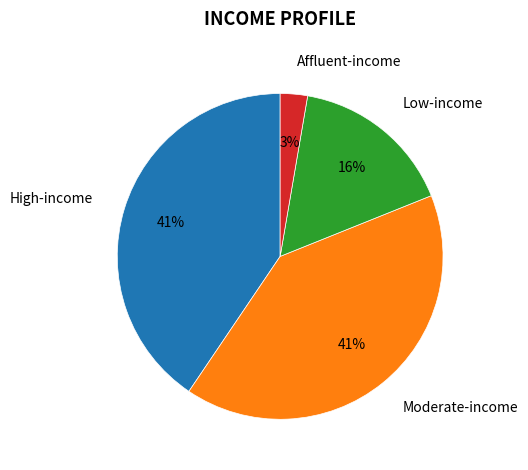

Is the sum of Moderate-income and High-income greater than half?

Yes